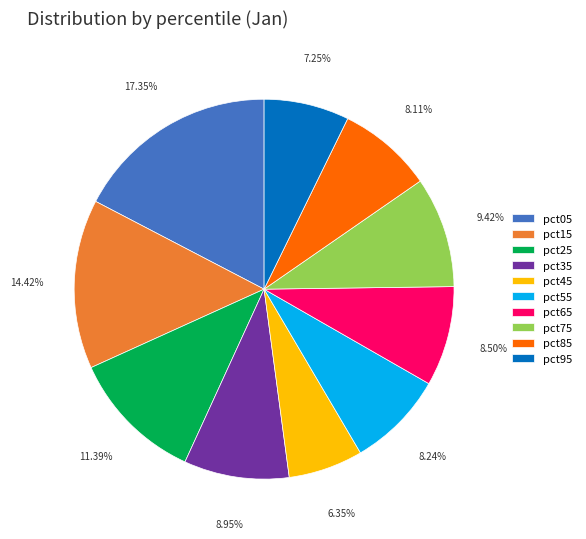

To the nearest percent, what percentage of the pie is pct15?

14%